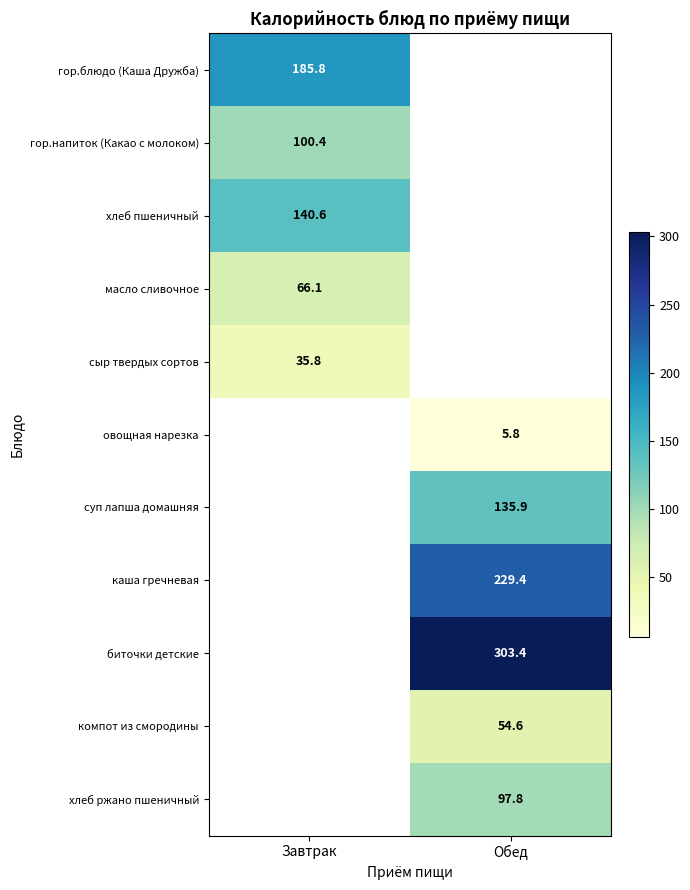

How many series are shown in this chart?

11